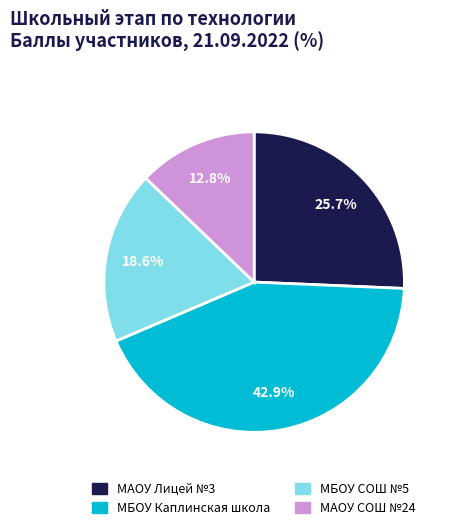

Is there any slice that represents more than half of the pie?

No